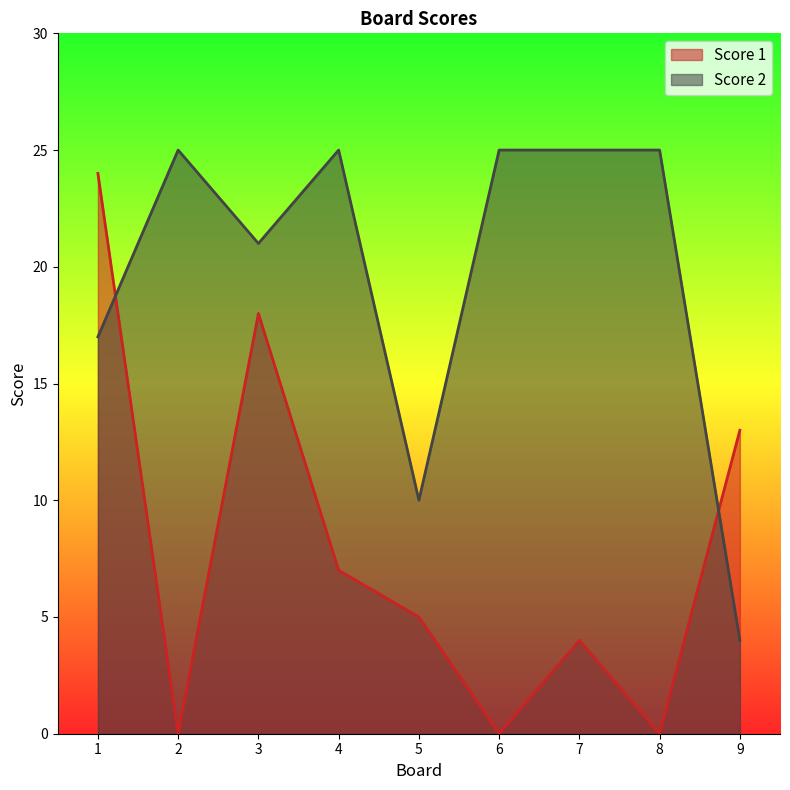

What is the sum of the Score 1 values at 2 and 9?

13